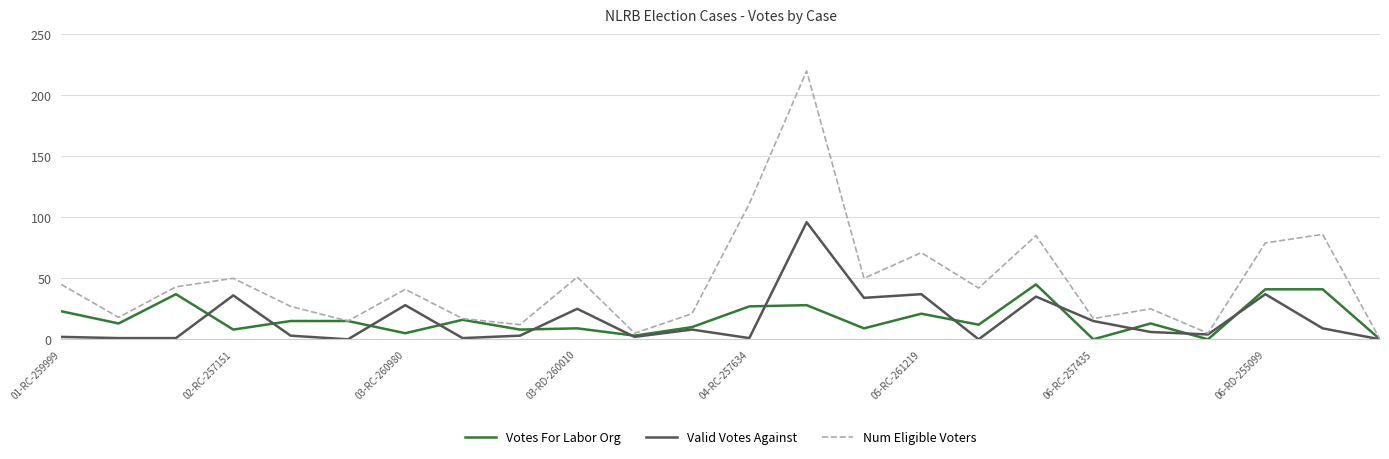

Which series has the largest total across all categories?

Num Eligible Voters